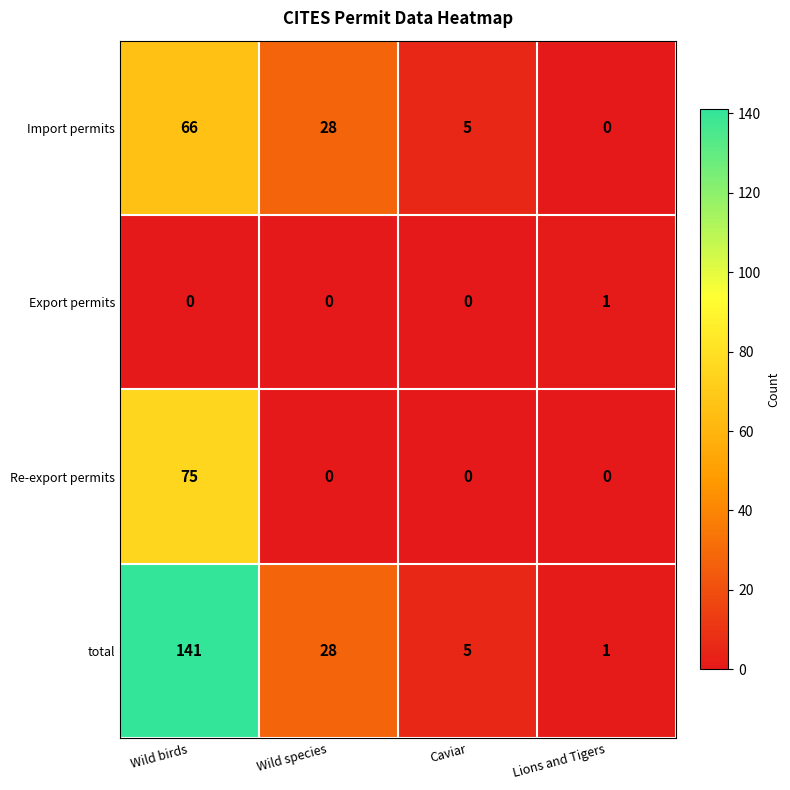

What is the difference between the maximum and second lowest values in the Re-export permits series?

75